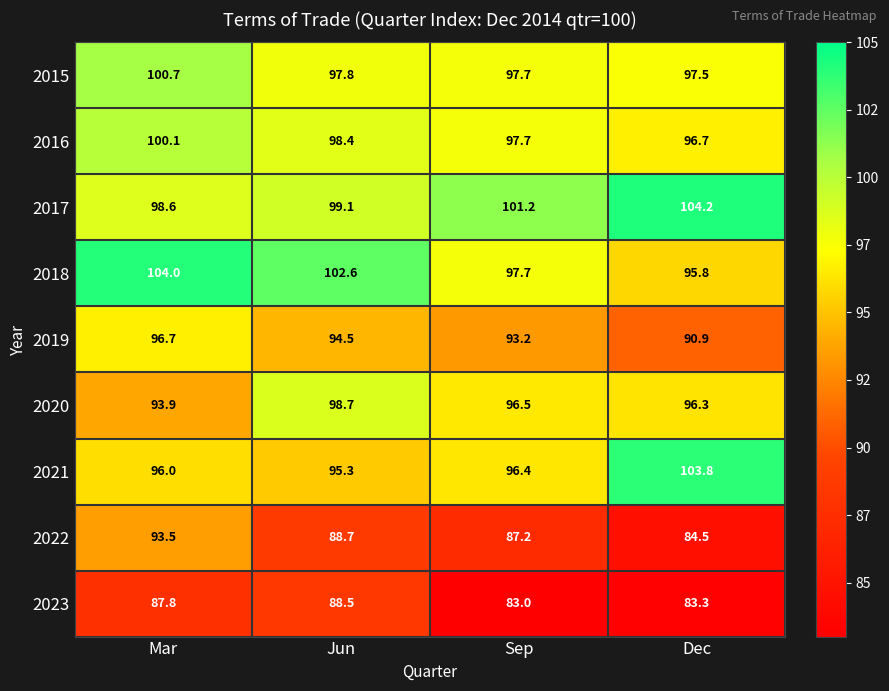

How many distinct data groups are displayed?

9